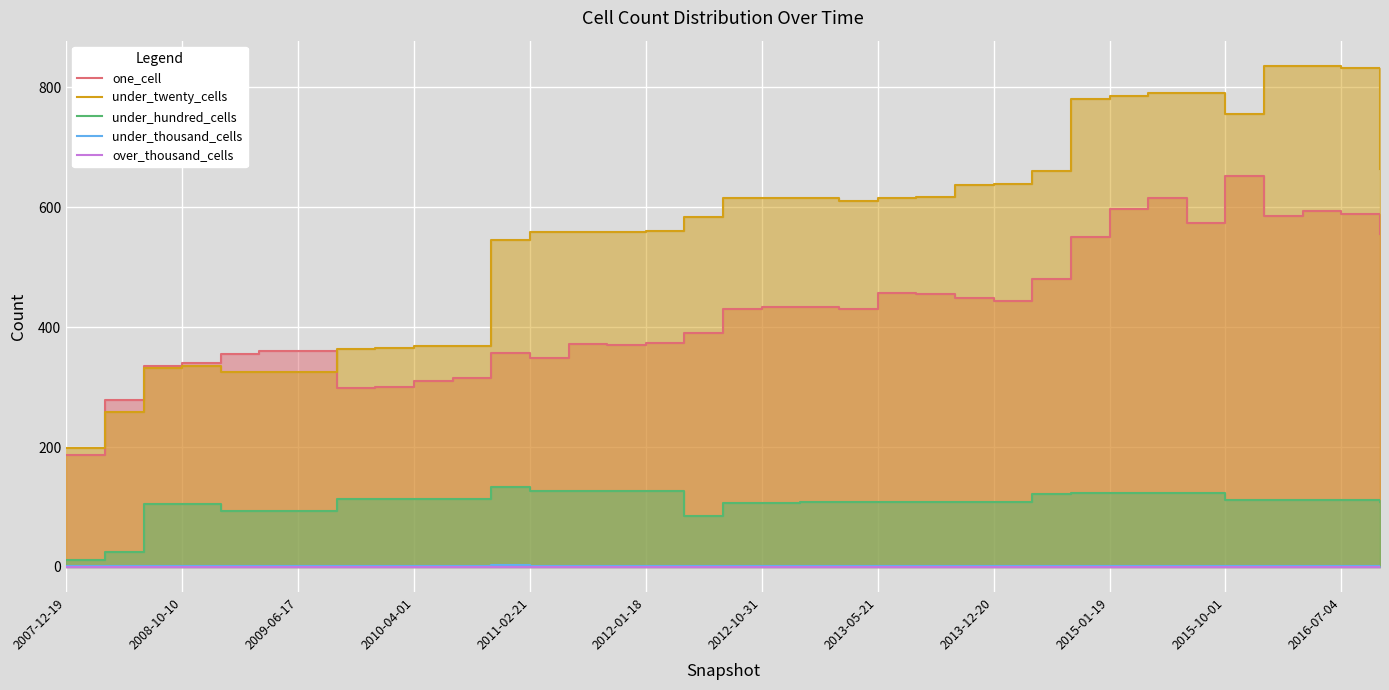

What is the maximum value shown in the chart?

836